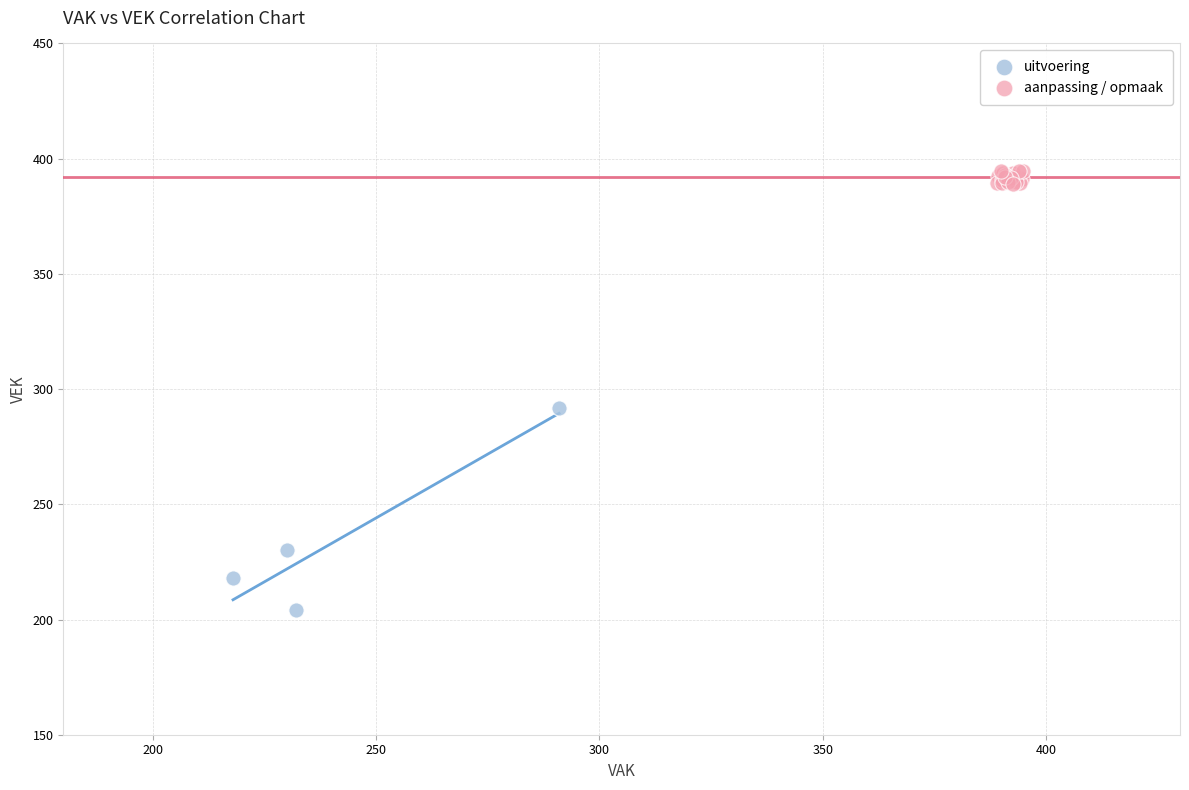

Which series contains the lowest Y value?

uitvoering